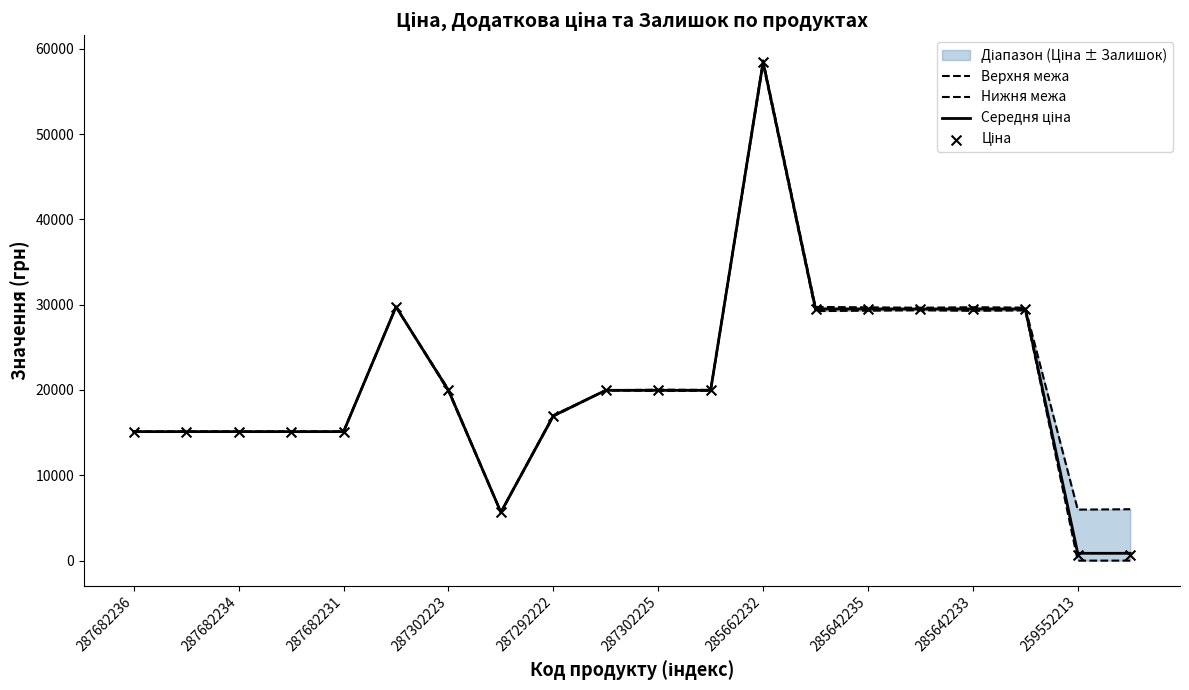

At which category is the sum across all series the highest?

285662232